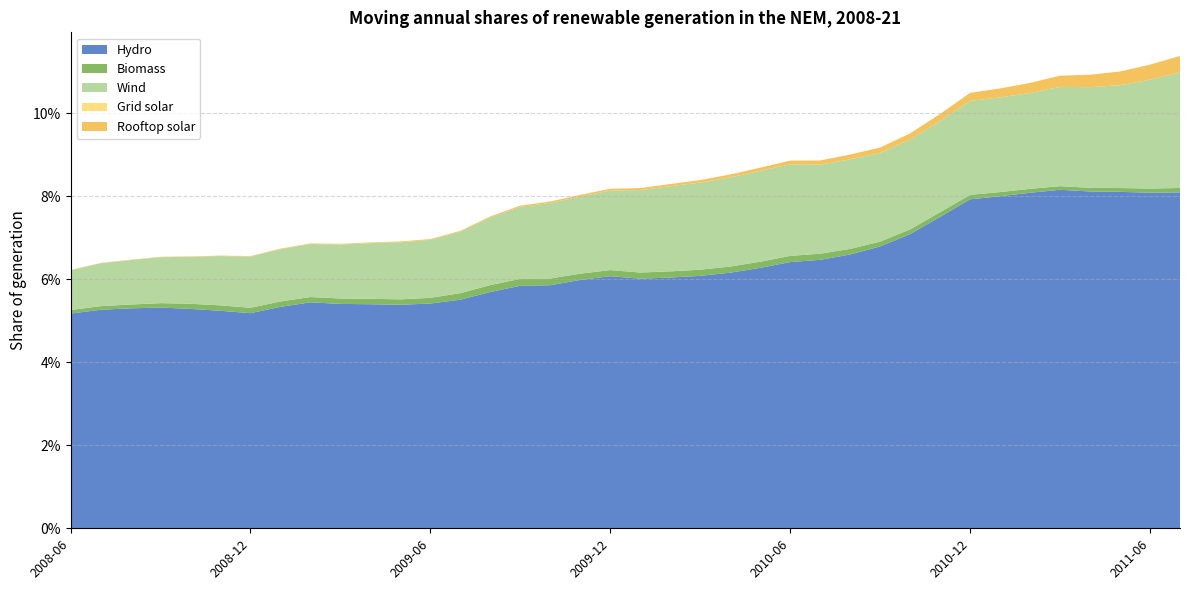

Reading left to right, what are all the values shown in this chart?

Hydro: 0.1	0.1	0.1	0.1	0.1	0.1	0.1	0.1	0.1	0.1	0.1	0.1	0.1	0.1	0.1	0.1	0.1	0.1	0.1	0.1	0.1	0.1	0.1	0.1	0.1	0.1	0.1	0.1	0.1	0.1	0.1	0.1	0.1	0.1	0.1	0.1	0.1	0.1
Biomass: 0.0	0.0	0.0	0.0	0.0	0.0	0.0	0.0	0.0	0.0	0.0	0.0	0.0	0.0	0.0	0.0	0.0	0.0	0.0	0.0	0.0	0.0	0.0	0.0	0.0	0.0	0.0	0.0	0.0	0.0	0.0	0.0	0.0	0.0	0.0	0.0	0.0	0.0
Wind: 0.0	0.0	0.0	0.0	0.0	0.0	0.0	0.0	0.0	0.0	0.0	0.0	0.0	0.0	0.0	0.0	0.0	0.0	0.0	0.0	0.0	0.0	0.0	0.0	0.0	0.0	0.0	0.0	0.0	0.0	0.0	0.0	0.0	0.0	0.0	0.0	0.0	0.0
Grid solar: 0.0	0.0	0.0	0.0	0.0	0.0	0.0	0.0	0.0	0.0	0.0	0.0	0.0	0.0	0.0	0.0	0.0	0.0	0.0	0.0	0.0	0.0	0.0	0.0	0.0	0.0	0.0	0.0	0.0	0.0	0.0	0.0	0.0	0.0	0.0	0.0	0.0	0.0
Rooftop solar: 0.0	0.0	0.0	0.0	0.0	0.0	0.0	0.0	0.0	0.0	0.0	0.0	0.0	0.0	0.0	0.0	0.0	0.0	0.0	0.0	0.0	0.0	0.0	0.0	0.0	0.0	0.0	0.0	0.0	0.0	0.0	0.0	0.0	0.0	0.0	0.0	0.0	0.0